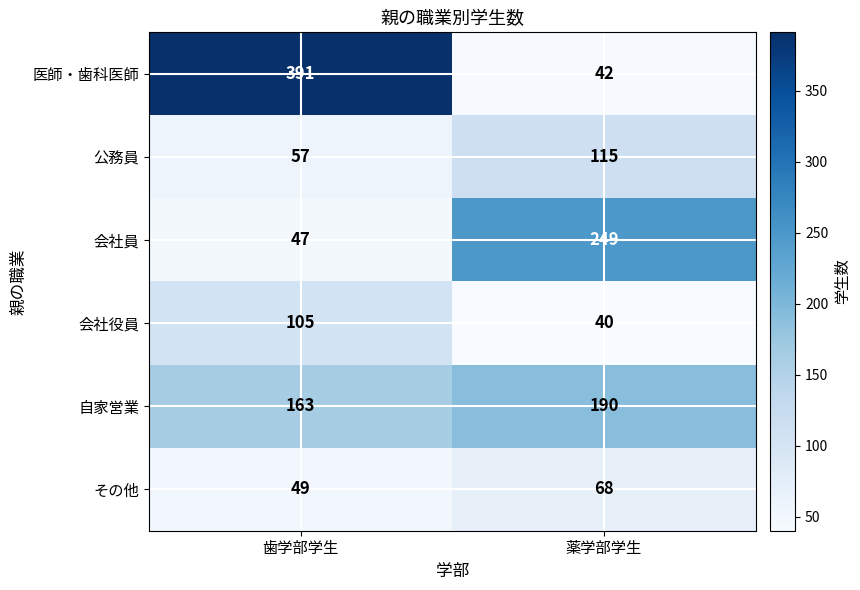

Is the value of その他 at 歯学部学生 greater than the value of 医師・歯科医師 at 歯学部学生?

No